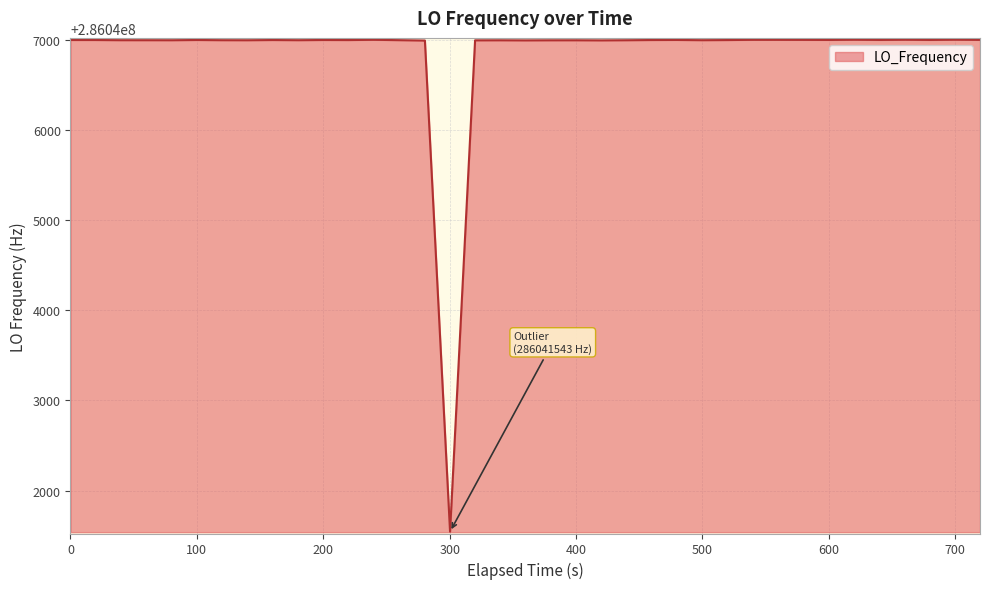

What is the difference between the maximum and minimum values?

5461.0